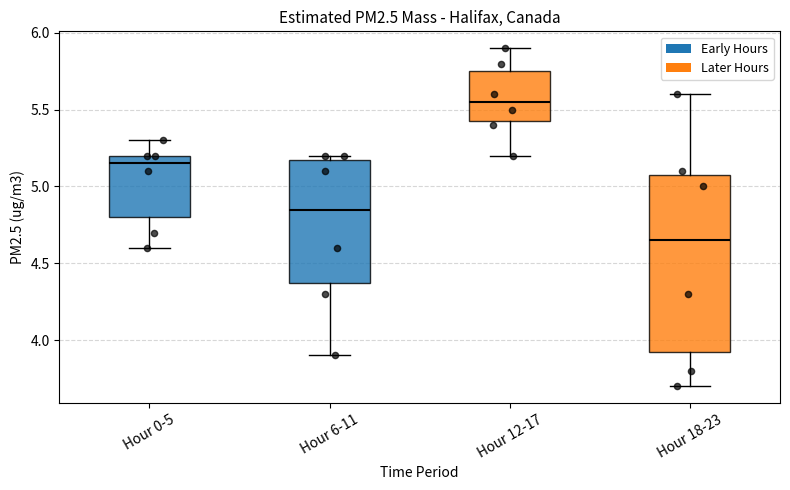

Where does the median line of the box for Hour 18-23 sit on the y-axis? The values are not printed on the chart, so give them approximately, as read against the axis.

4.65